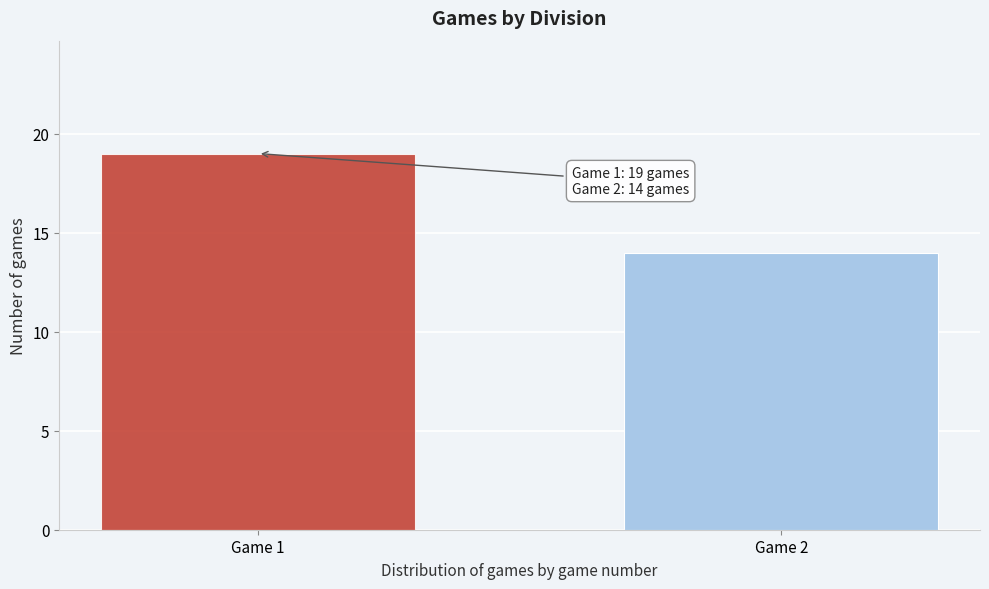

Reading left to right, transcribe all the data shown in this chart.

19	14